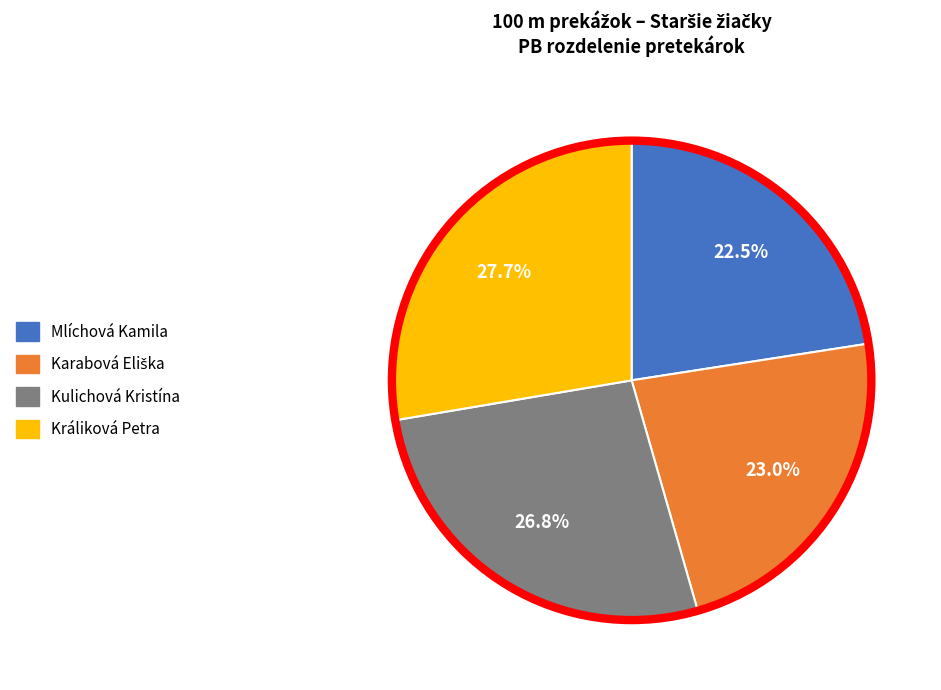

To the nearest percent, what is the difference between the largest and smallest slice percentages?

5%